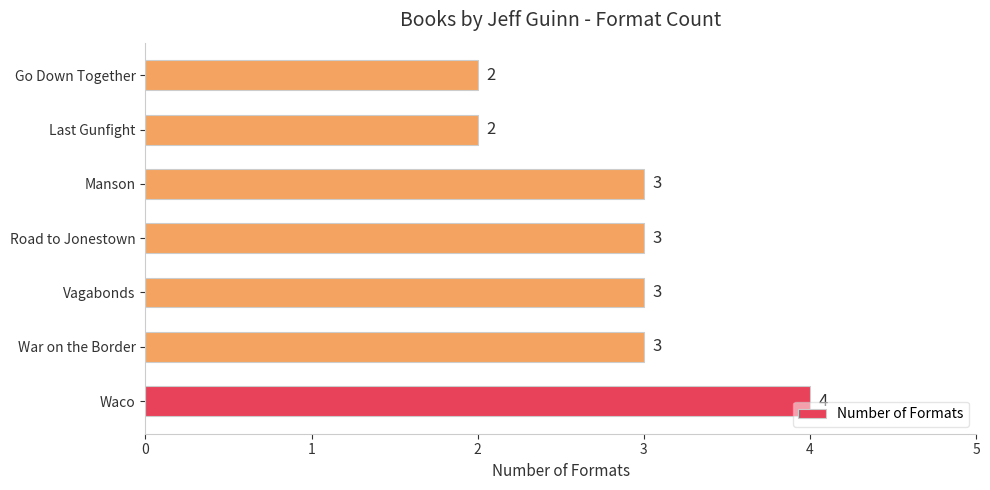

What is the average value?

3